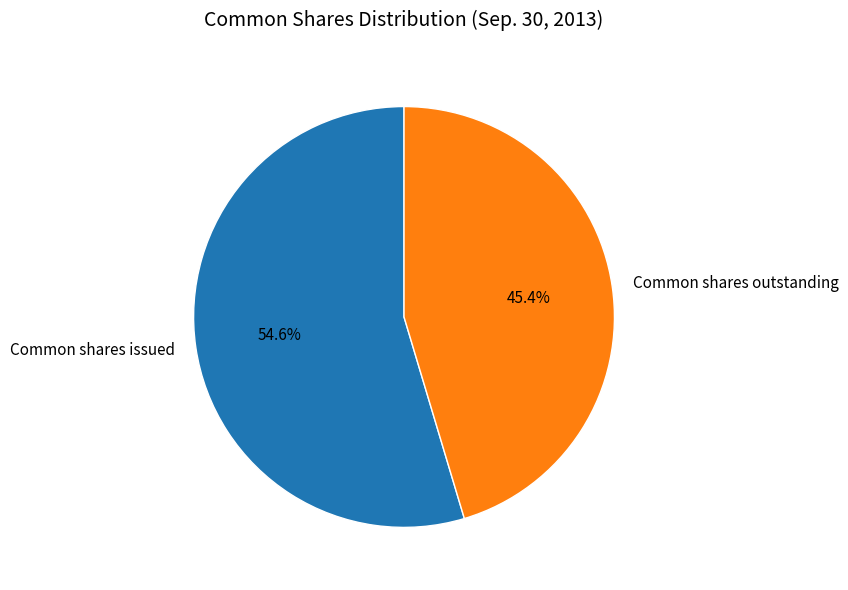

Which category accounts for the majority?

Common shares issued